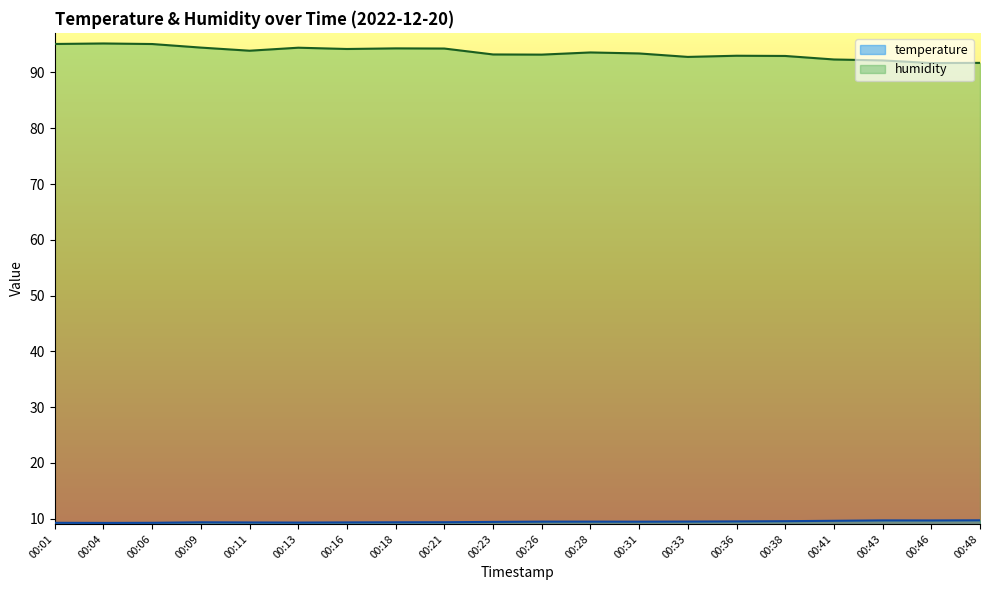

Which label corresponds to the largest value in the chart?

00:04